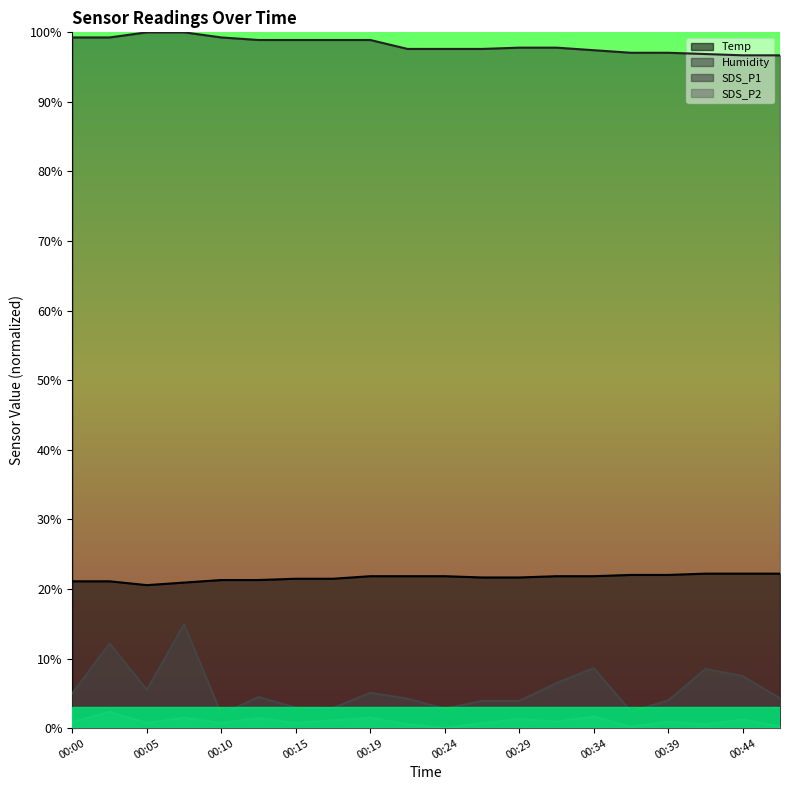

True or false: Temp has a value of 7.1 at 00:44.

False